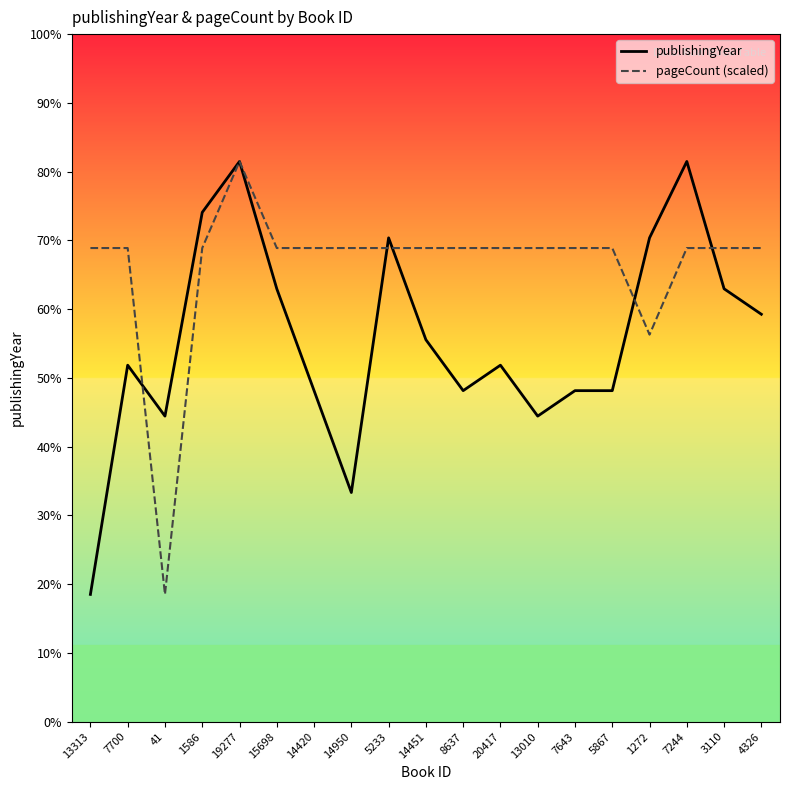

What is the label of the 1st point from the left?

13313